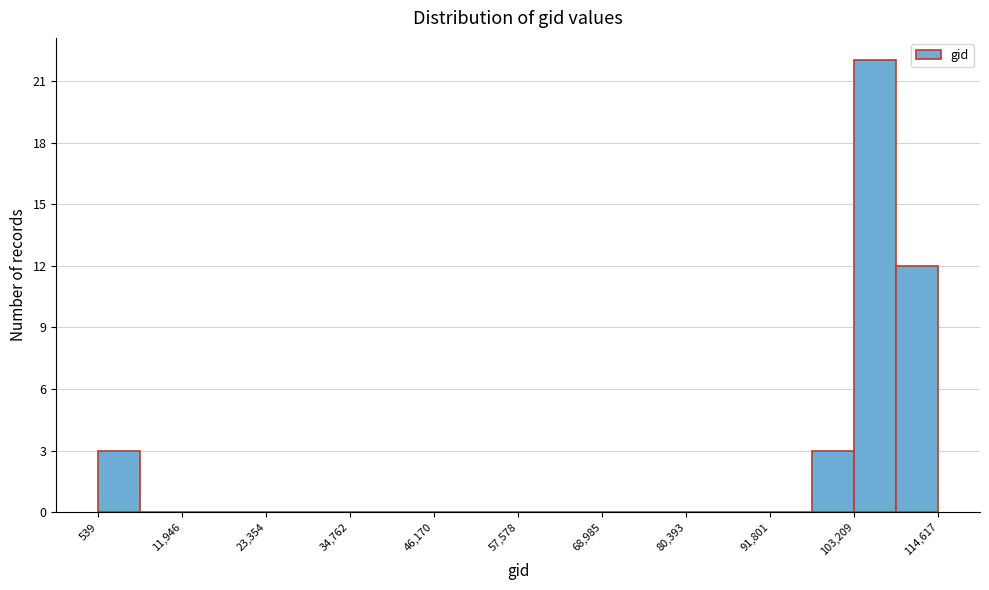

Around what value on the x-axis is the tallest bar? Give the approximate position of its centre, as read against the axis.

106000